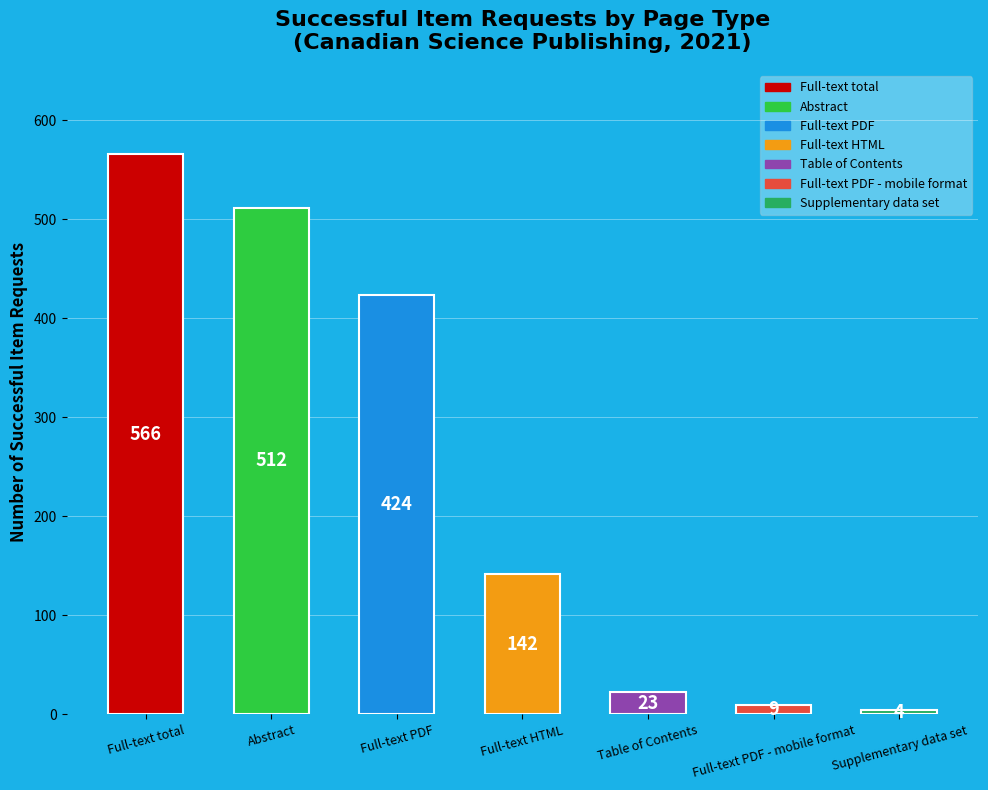

What is the difference between the maximum and minimum values?

562